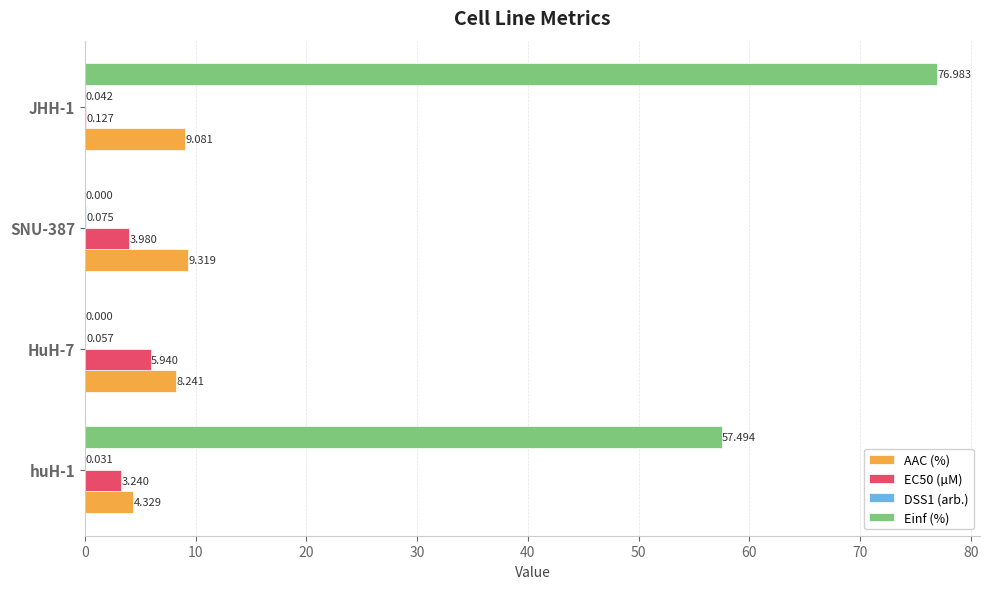

Which series has the largest total across all categories?

Einf (%)